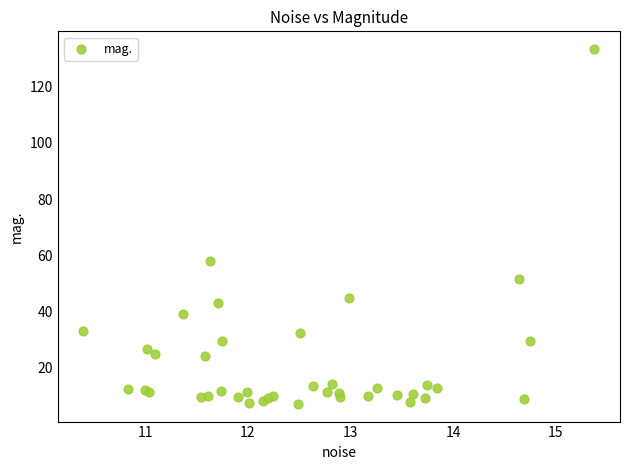

What Y value in the scatter plot is closest to 70?

58.1